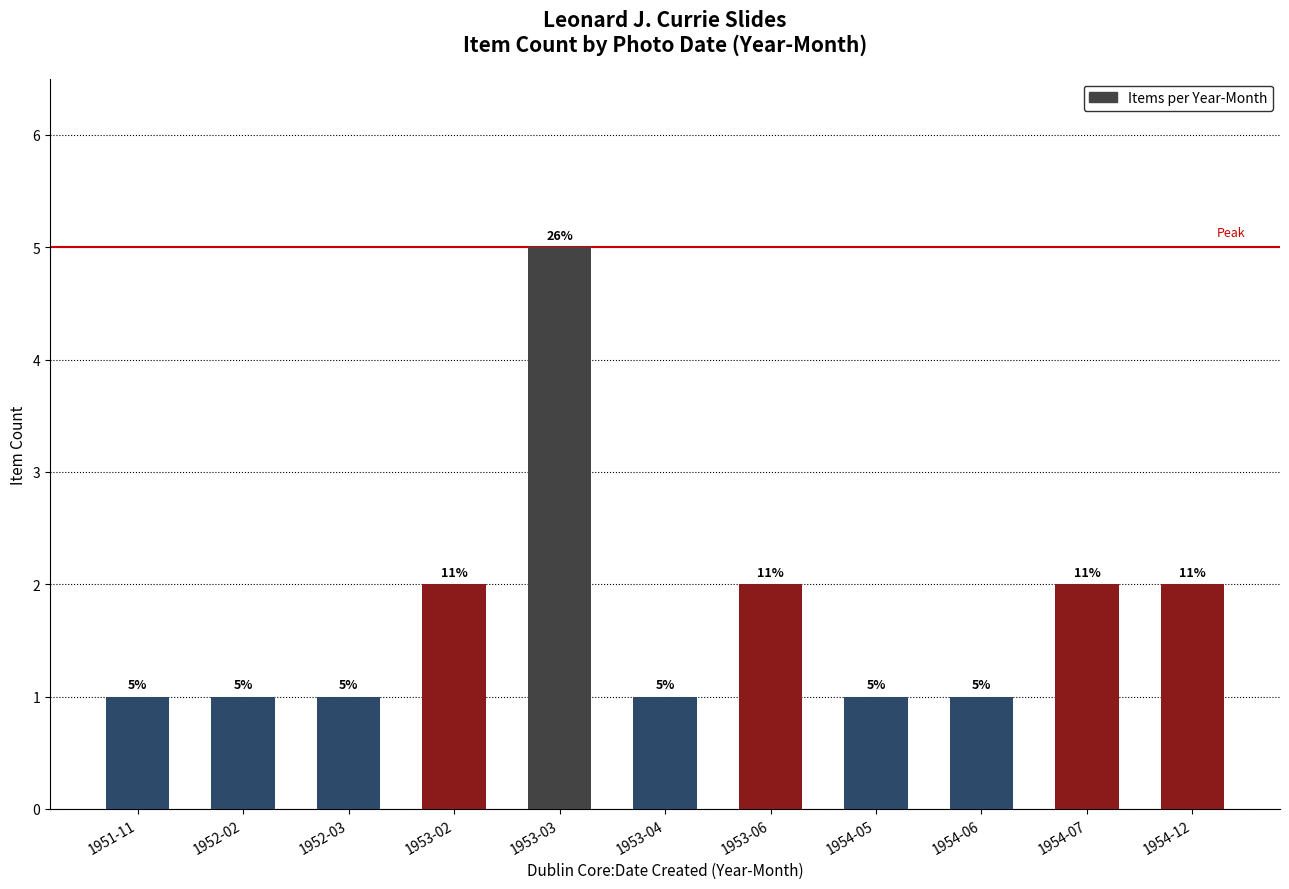

What is the difference between the maximum and minimum values?

4